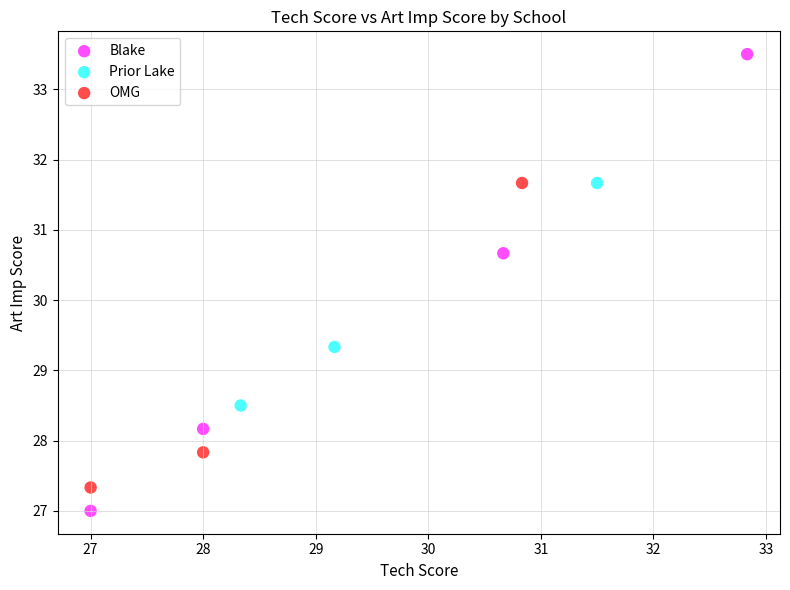

Which series contains the lowest Y value?

Blake